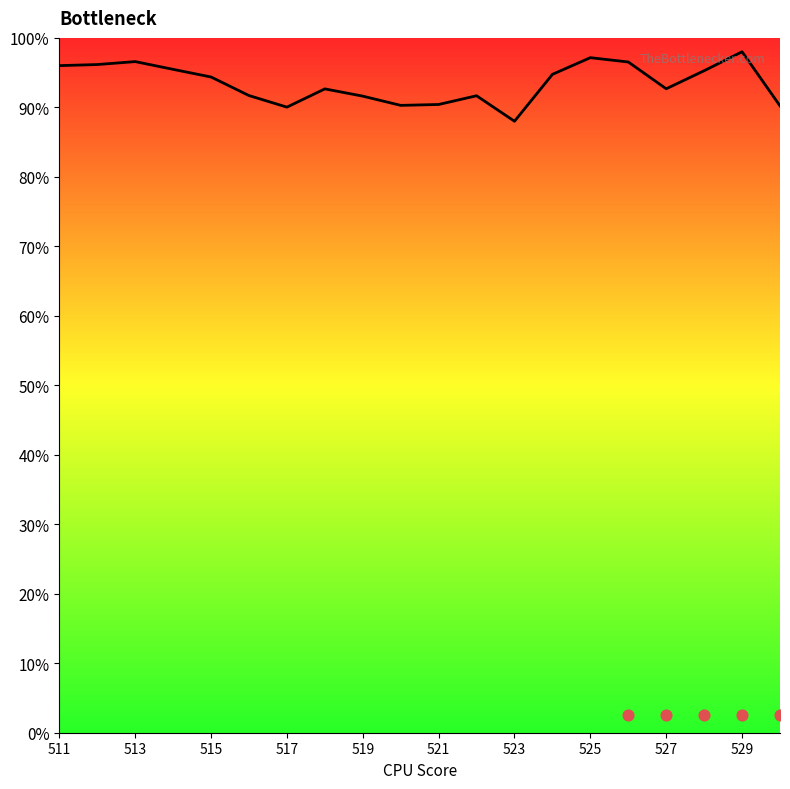

What is the change in value from 523 to 529?

+10.0